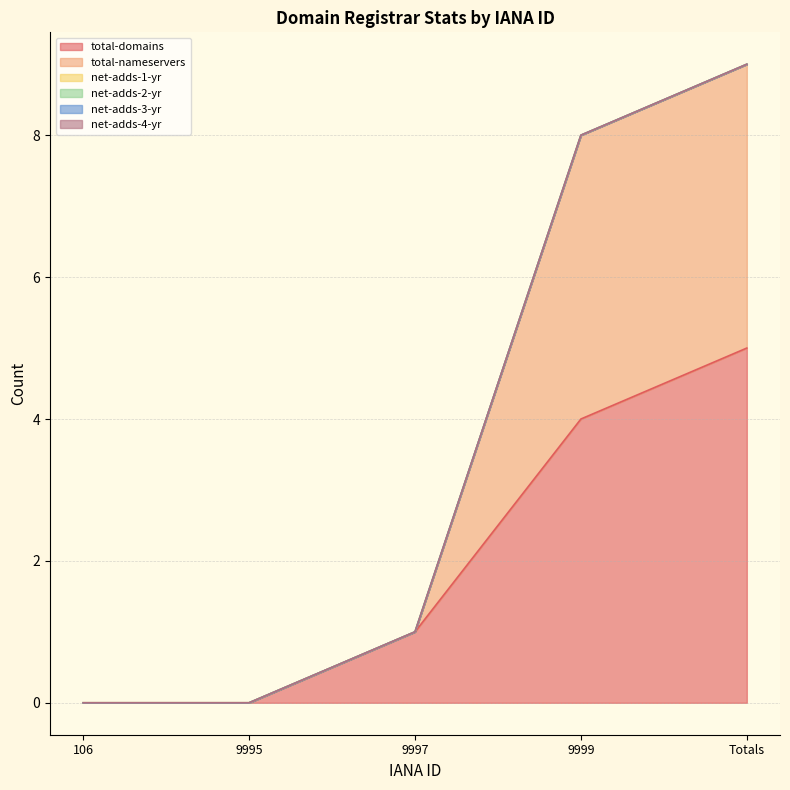

How many lines are shown in the chart?

6